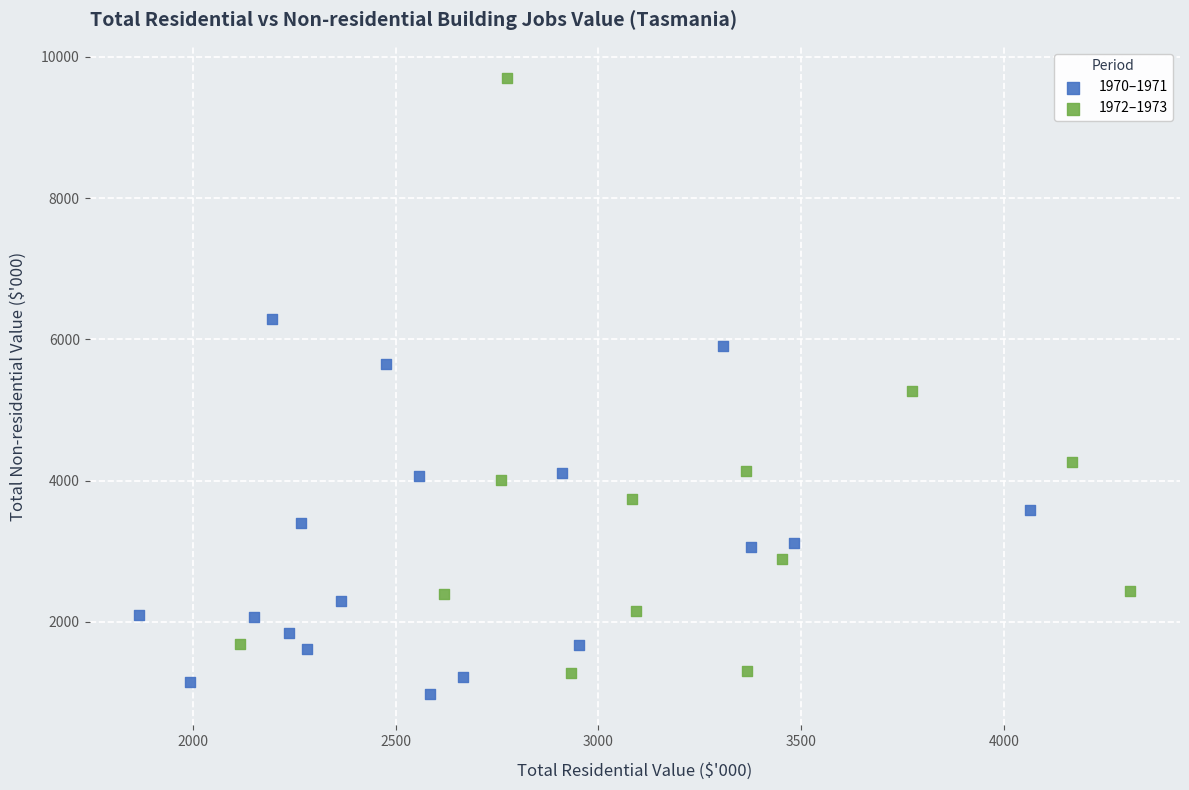

What are all the series names shown in the legend?

1970–1971, 1972–1973